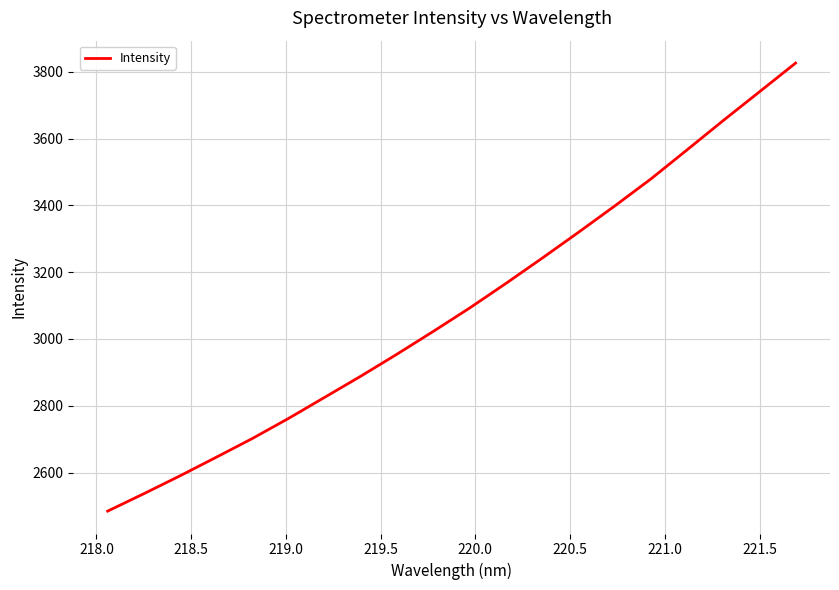

What is the minimum value shown in the chart?

2484.5